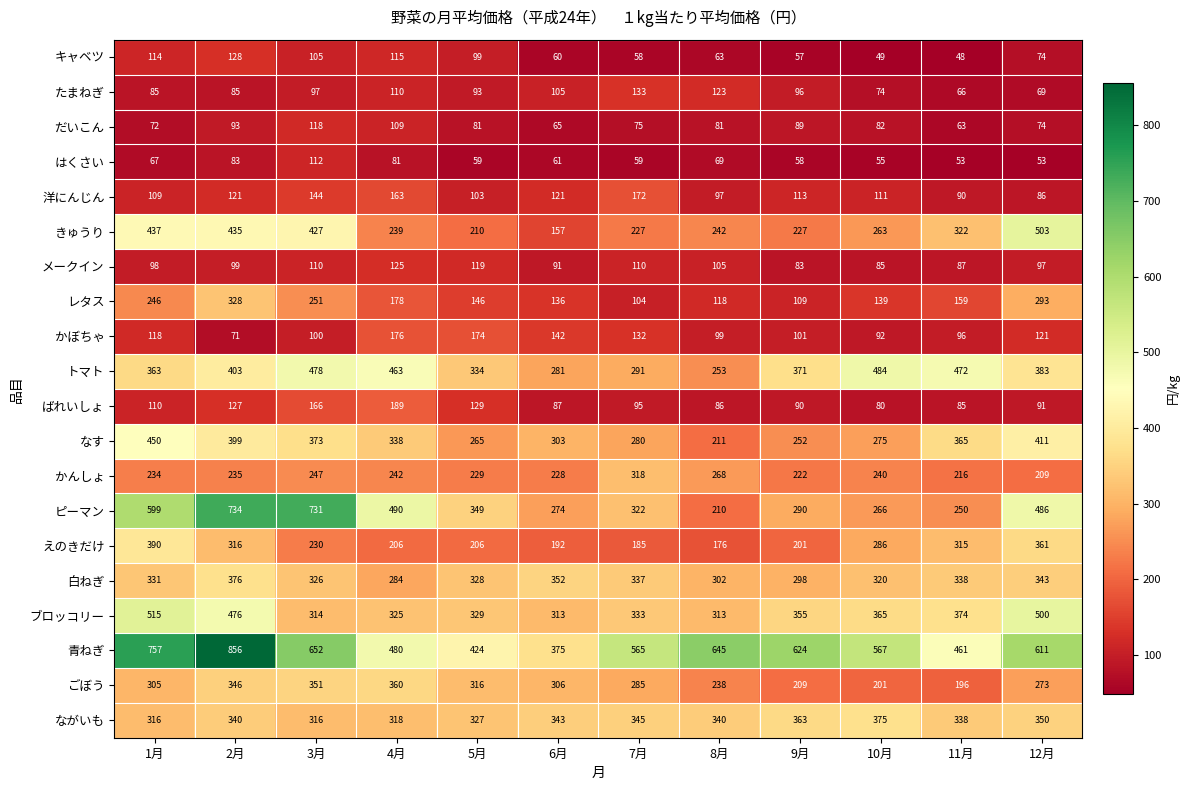

At which label does 青ねぎ first exceed 611?

1月